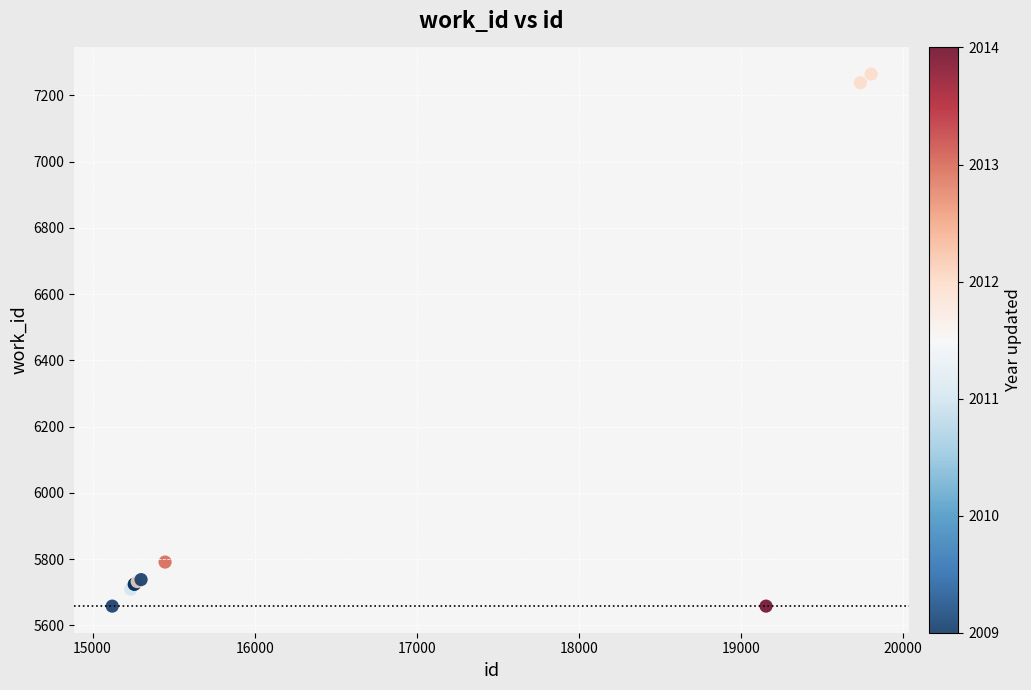

What Y value in the scatter plot is closest to 6461?

5791